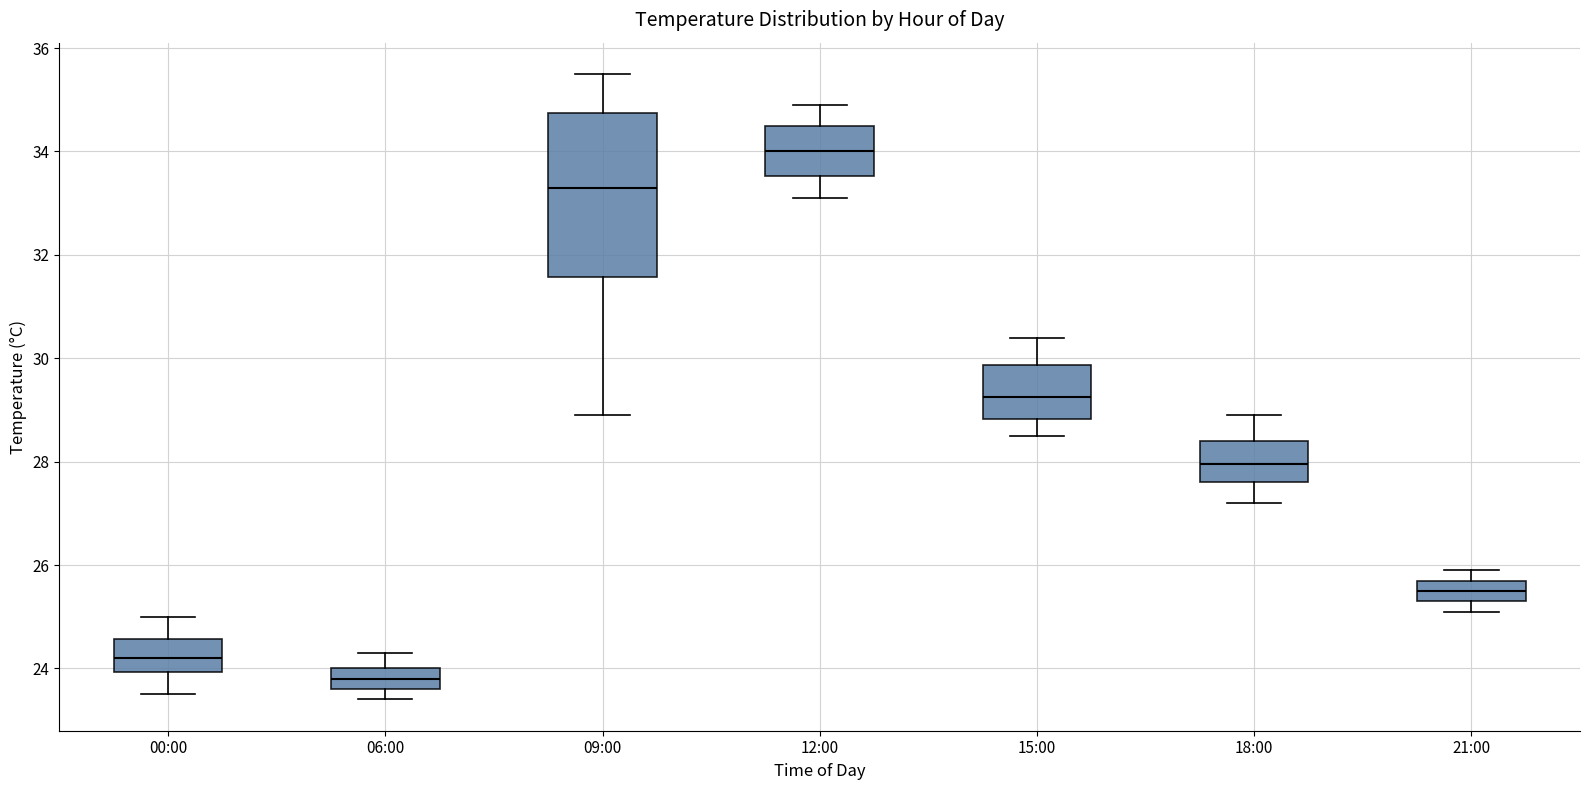

Which box has the lowest median line?

06:00